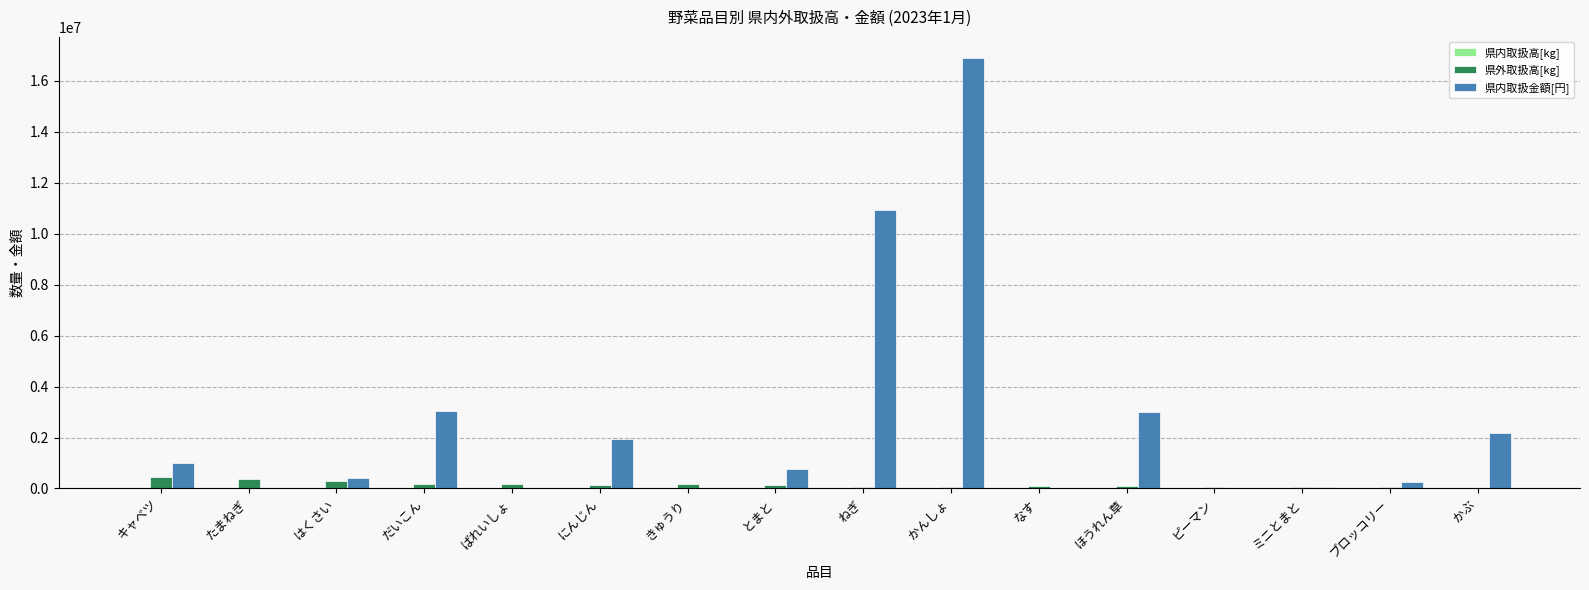

At which category is the sum across all series the highest?

かんしょ